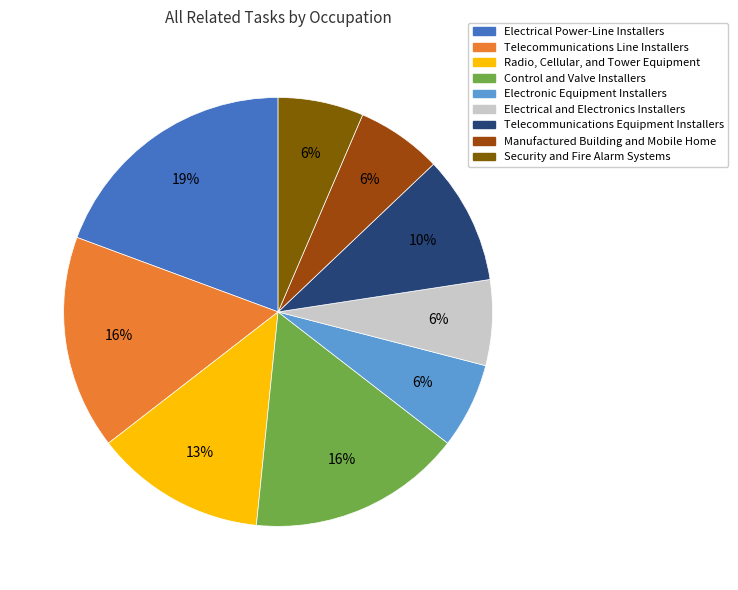

To the nearest percent, what percentage of the pie is Electronic Equipment Installers?

6%